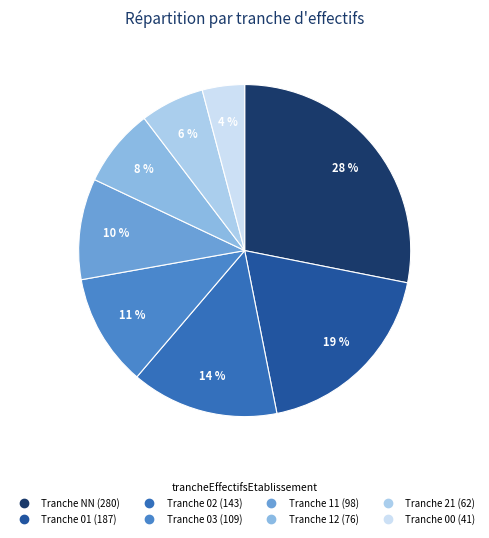

The 11 slice represents 22% of the pie. True or false?

False